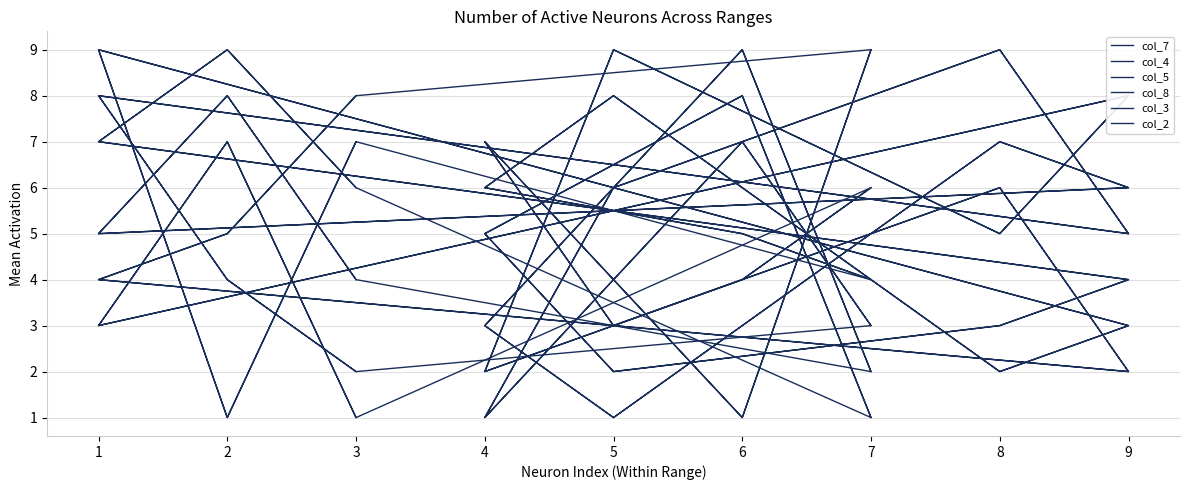

Count the number of data series in this chart.

6